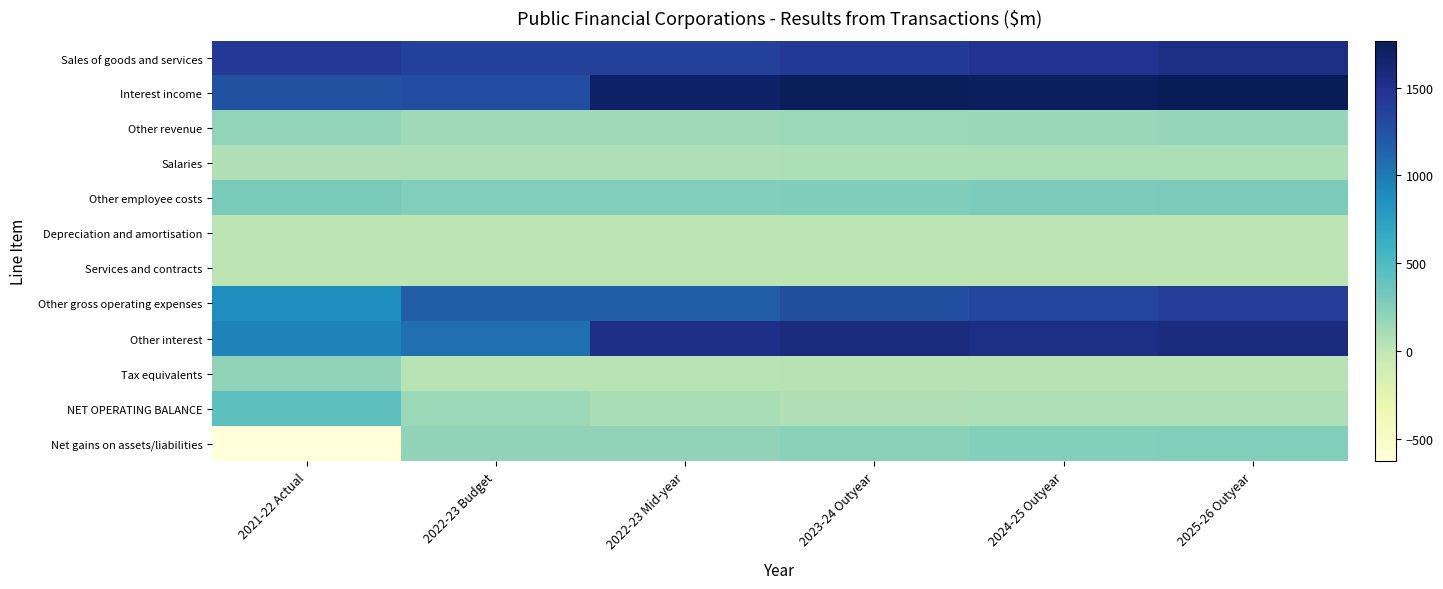

Which series has the widest spread of values?

Net gains on assets/liabilities